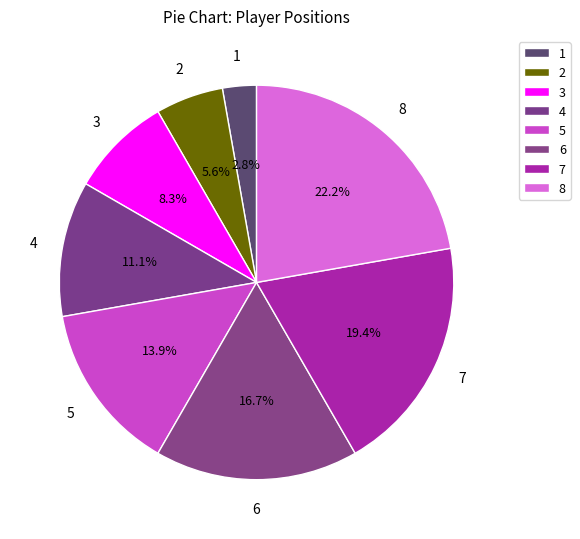

Count the number of slices in the pie.

8